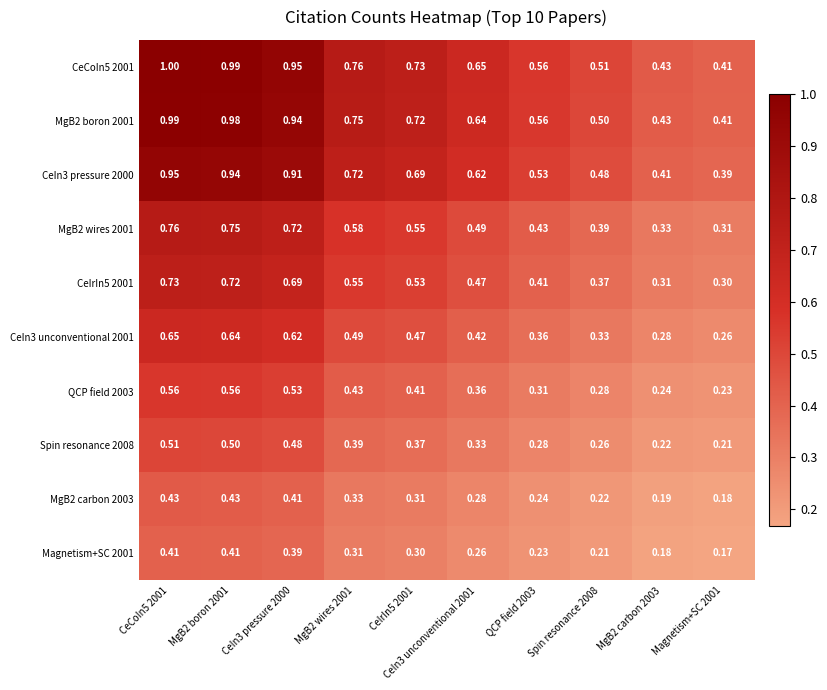

Is the value of CeIn3 pressure 2000 at CeIn3 unconventional 2001 greater than the value of CeIn3 unconventional 2001 at MgB2 carbon 2003?

Yes